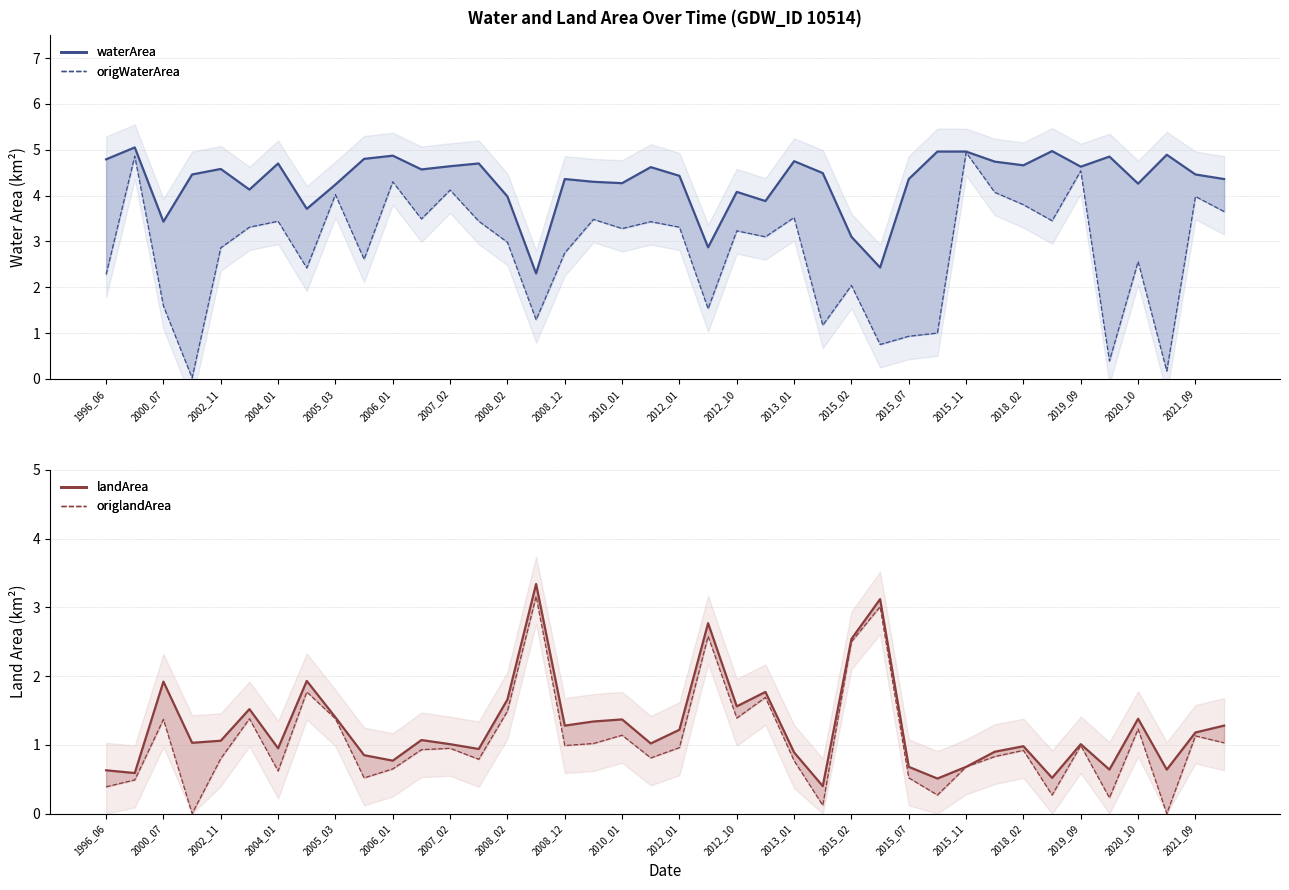

How many data points does each series have?

40